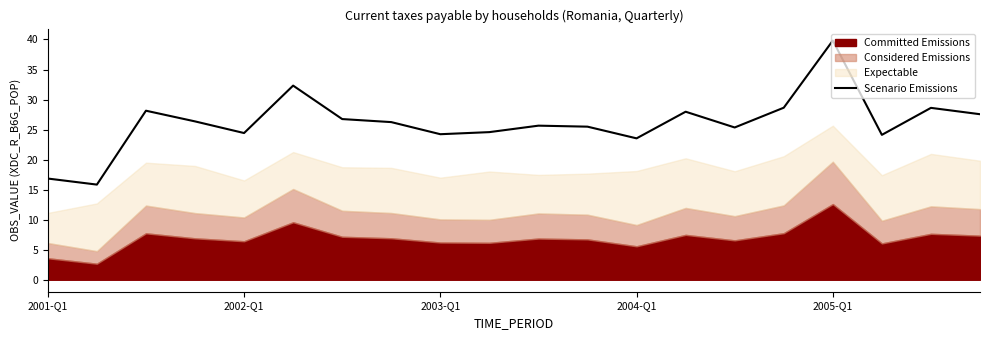

How many points are higher than both their immediate neighbors (excluding endpoints)?

6